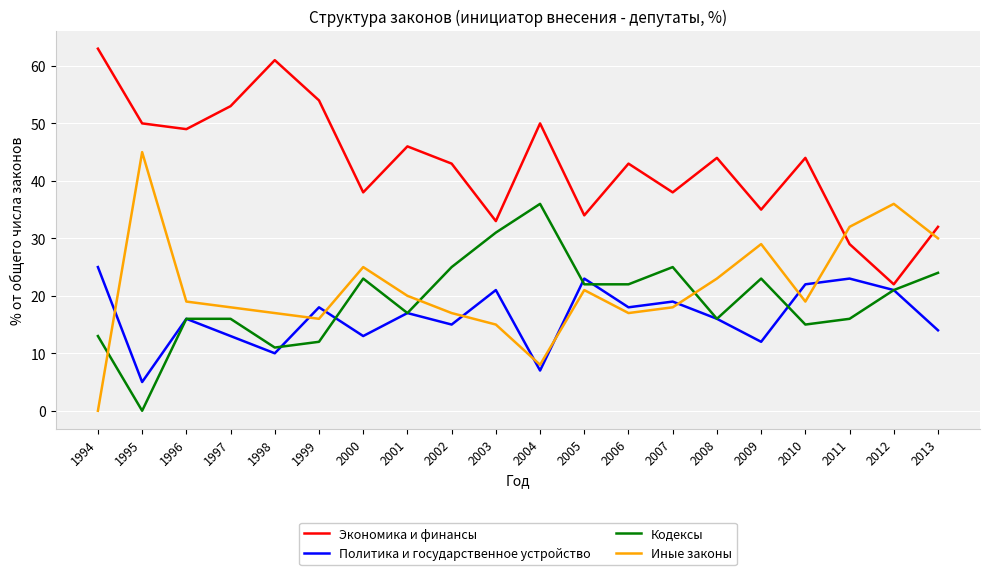

What is the total value across all series at 1995?

100